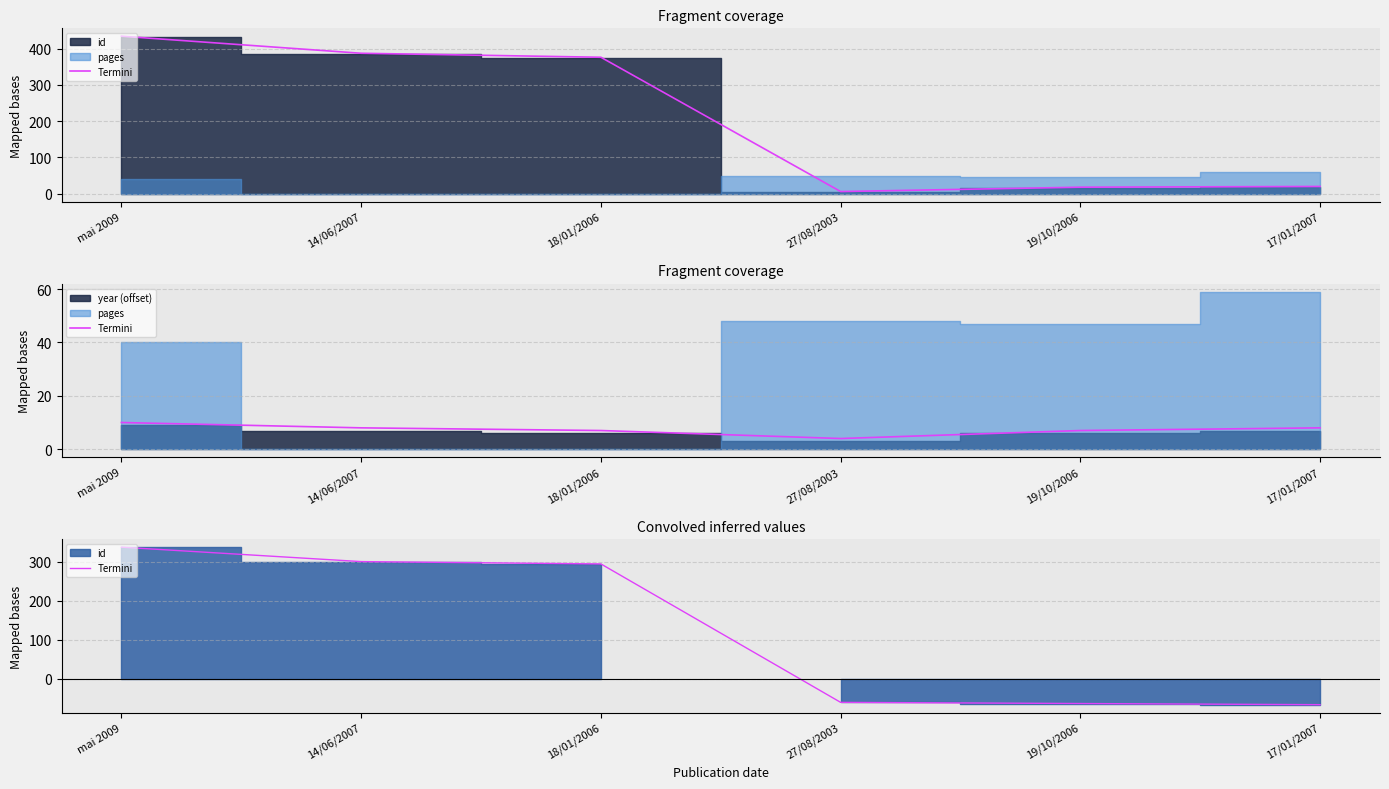

Reading left to right, list all the values displayed in this chart.

337	300	294	-61	-64	-67